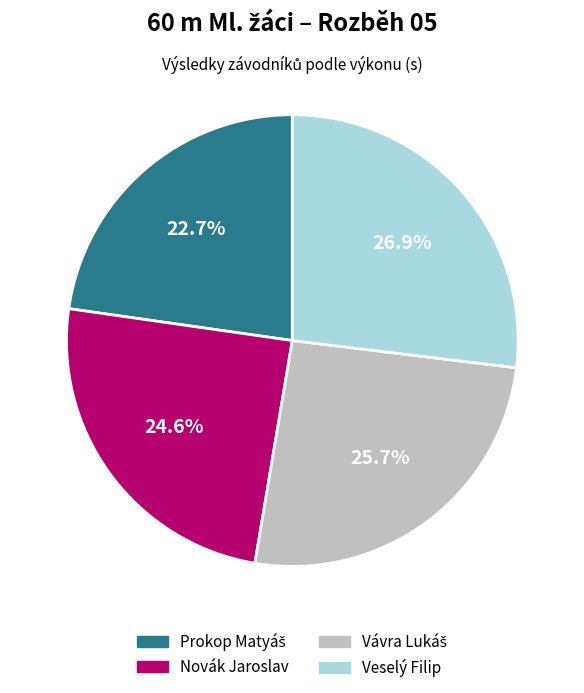

What is the ratio of the value at Veselý Filip to the value at Novák Jaroslav?

1.1